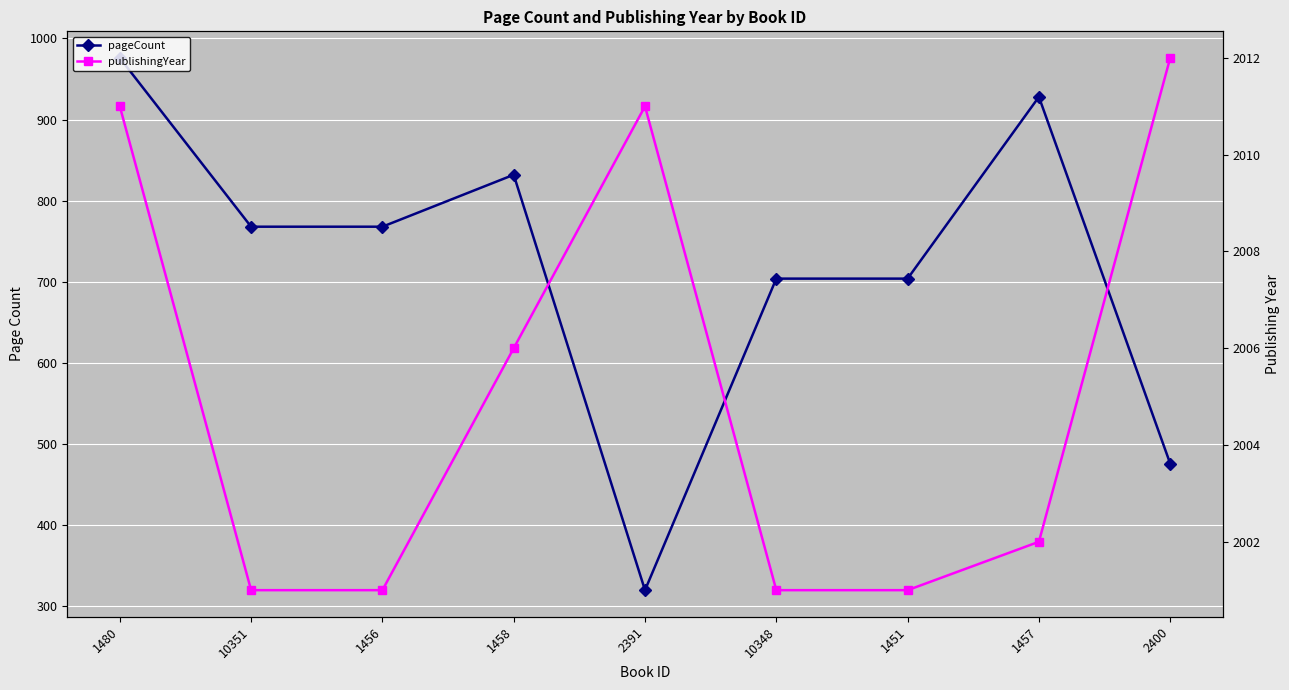

How many series are shown in this chart?

2